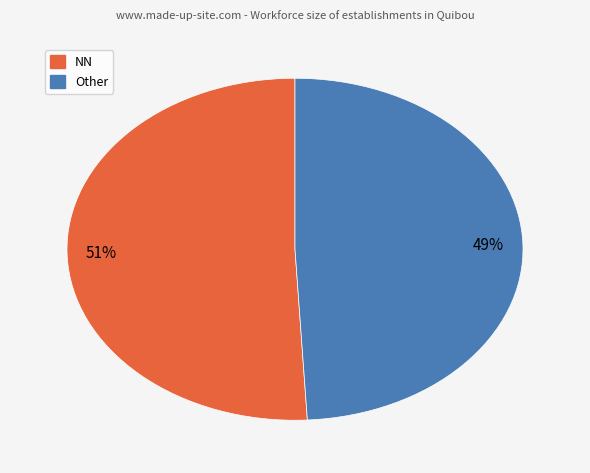

Is there a majority slice in this chart?

Yes